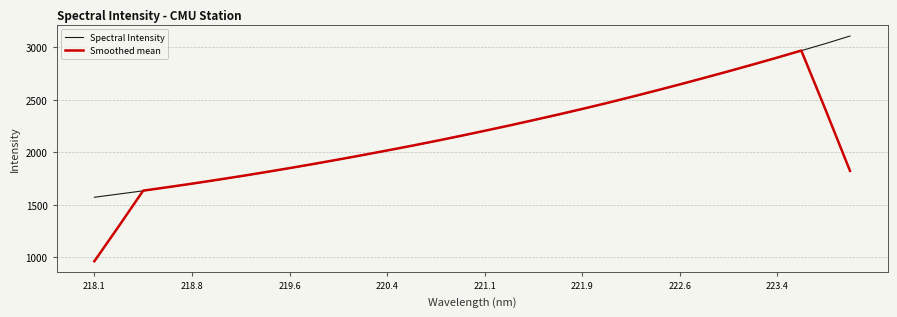

List the series in order of their peak value, lowest first.

Smoothed mean, Spectral Intensity